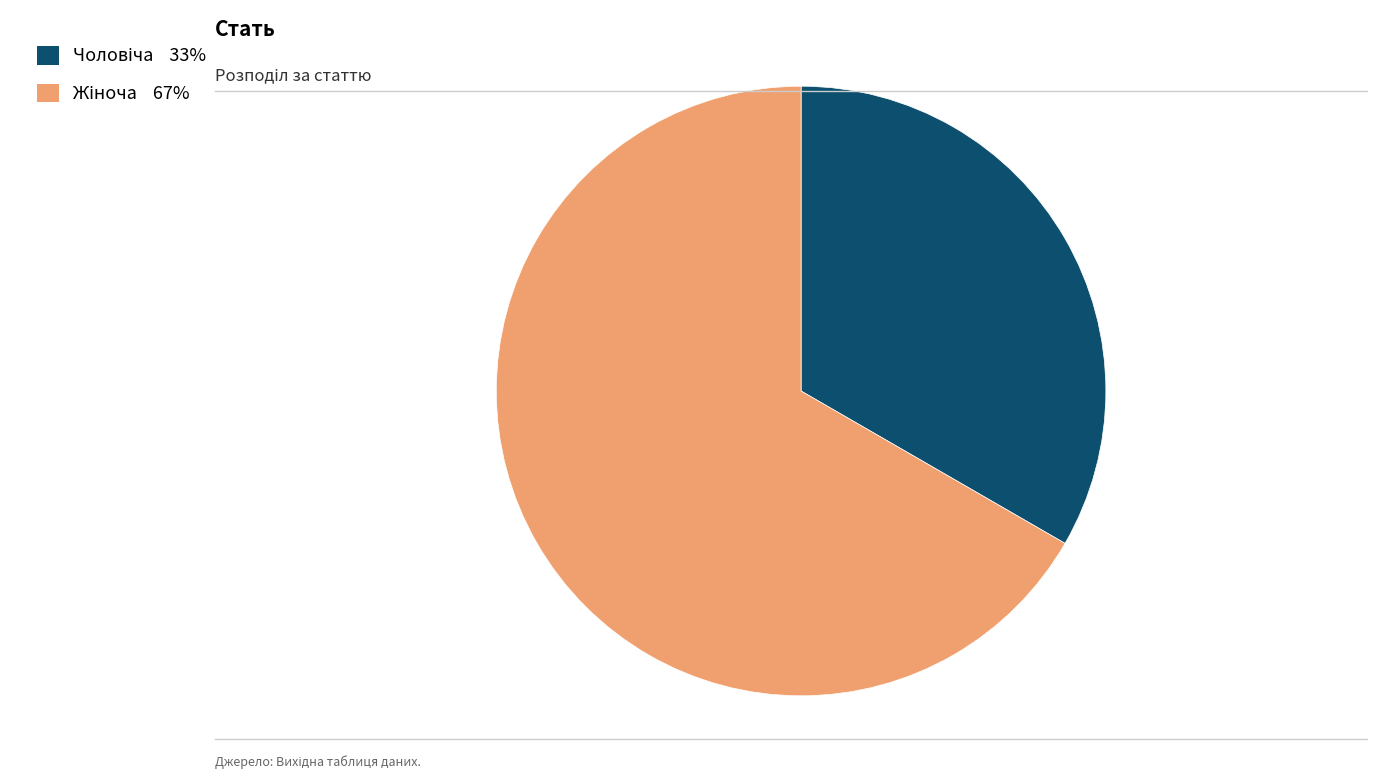

Does any single category account for the majority?

Yes